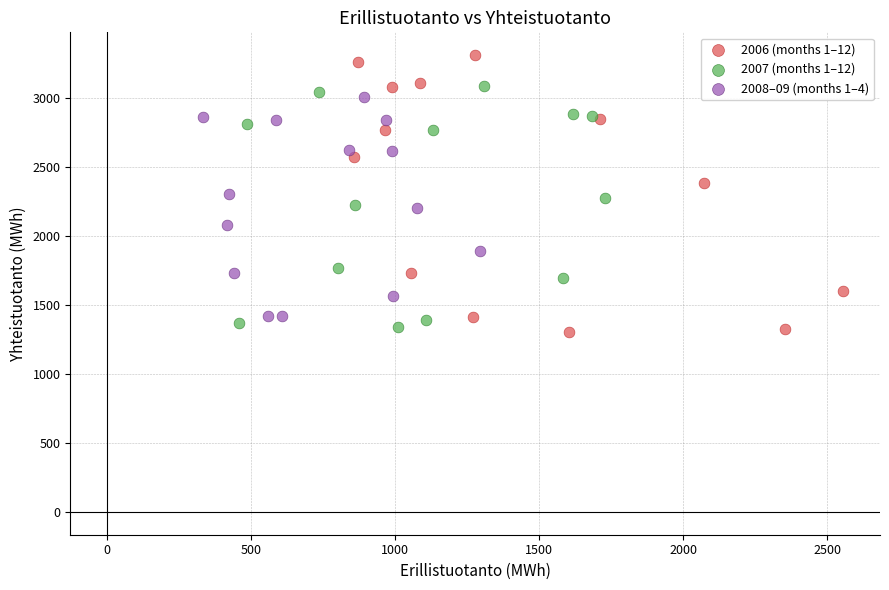

What are all the series names shown in the legend?

2006 (months 1–12), 2007 (months 1–12), 2008–09 (months 1–4)